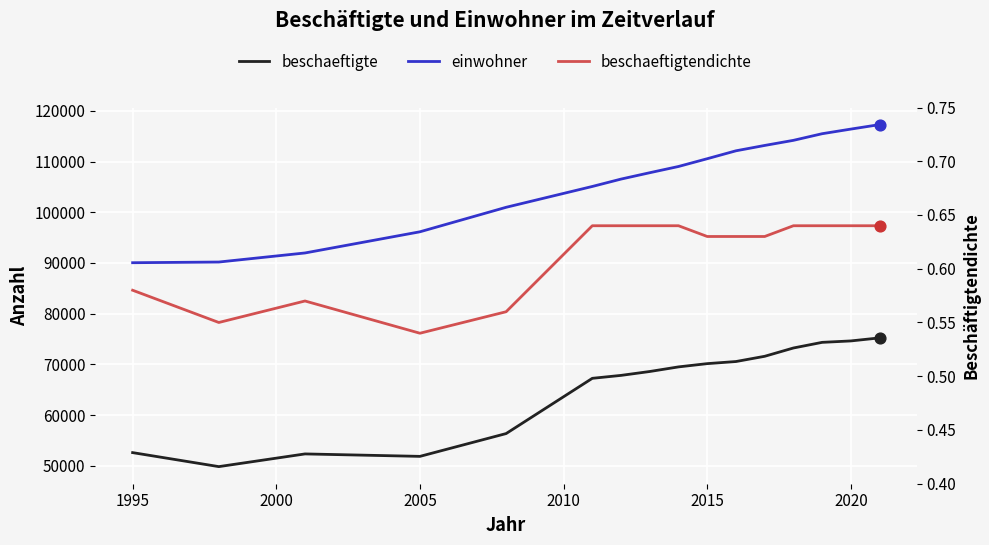

Which series reaches the maximum Y coordinate?

einwohner